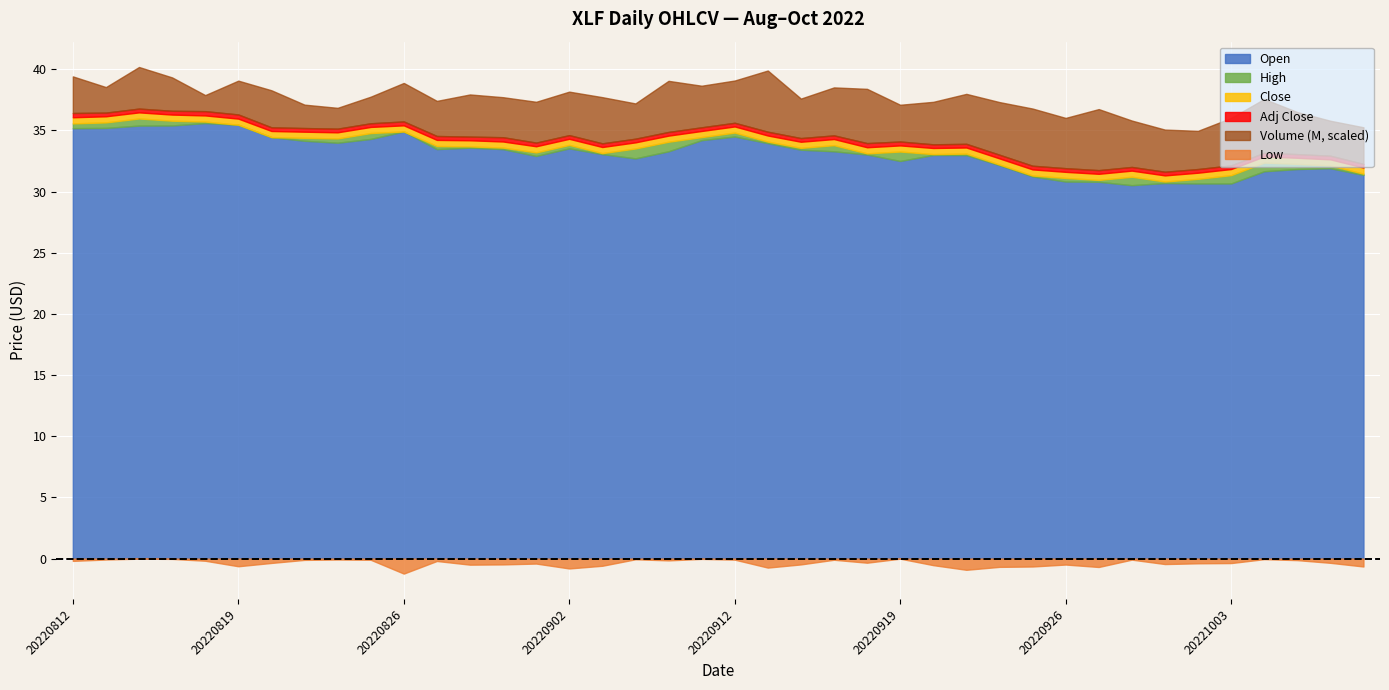

How many lines are shown in the chart?

6